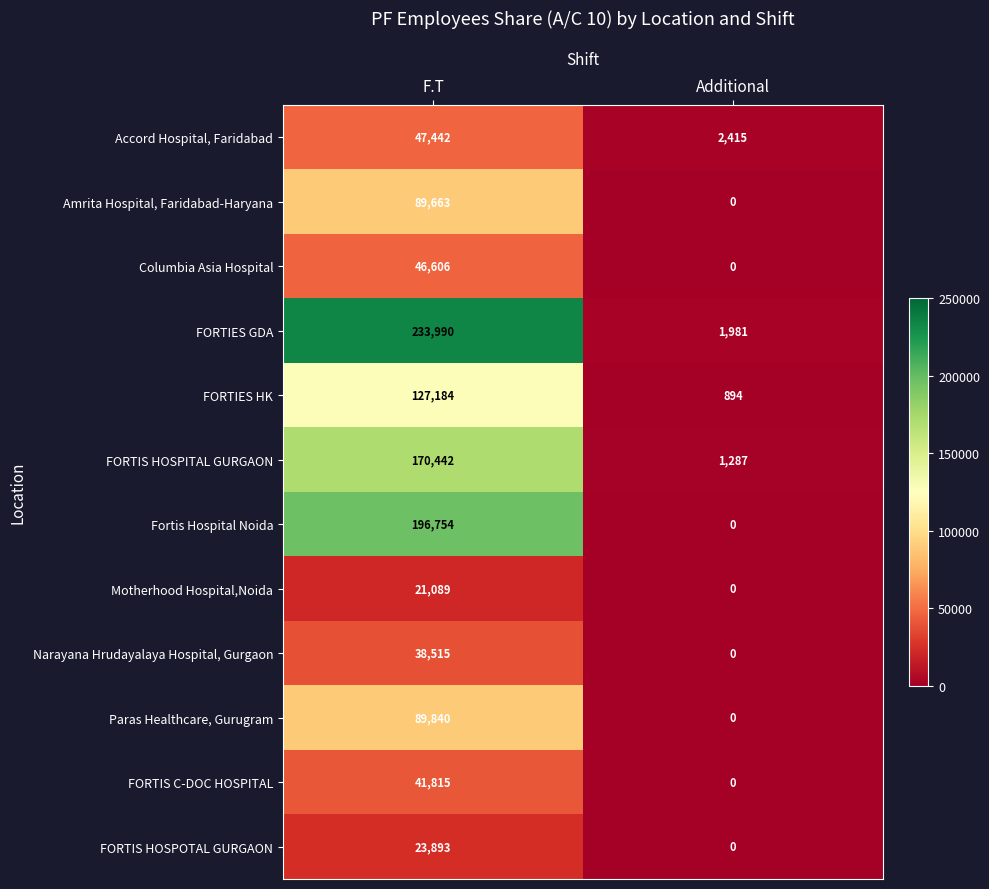

List the labels in order of FORTIES HK value, smallest first.

Additional, F.T